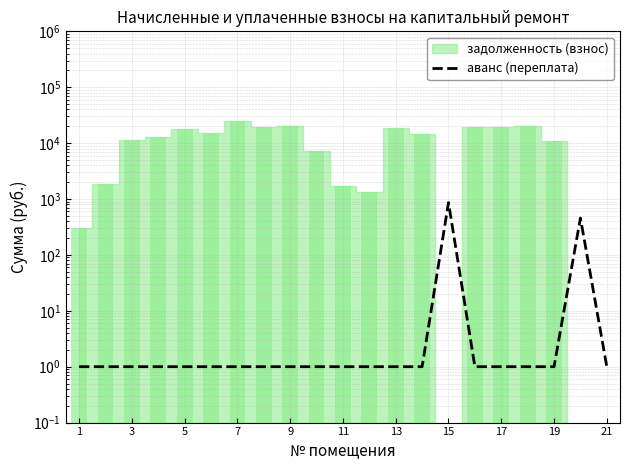

How many bars are there in total?

21